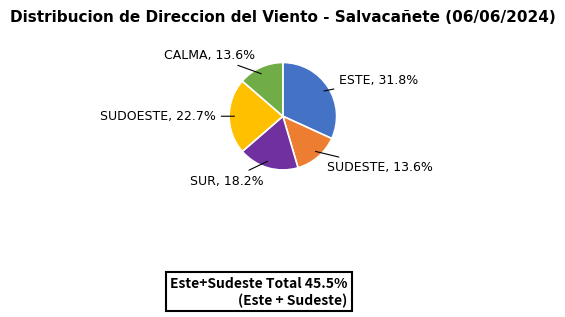

Is there any slice that represents more than half of the pie?

No